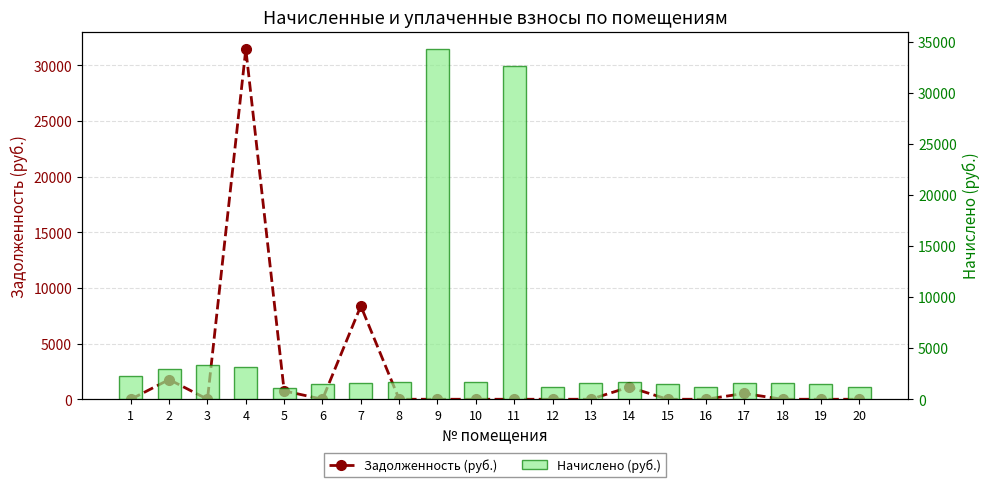

Which series has the largest total across all categories?

Начислено (руб.)